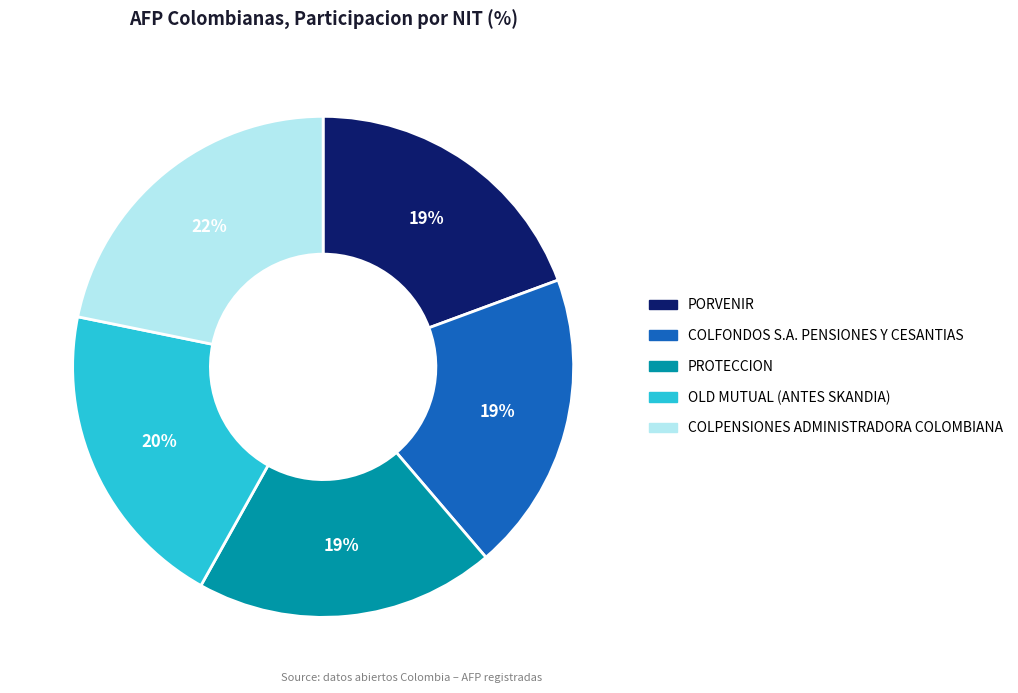

To the nearest percent, what portion does PROTECCION represent?

19%